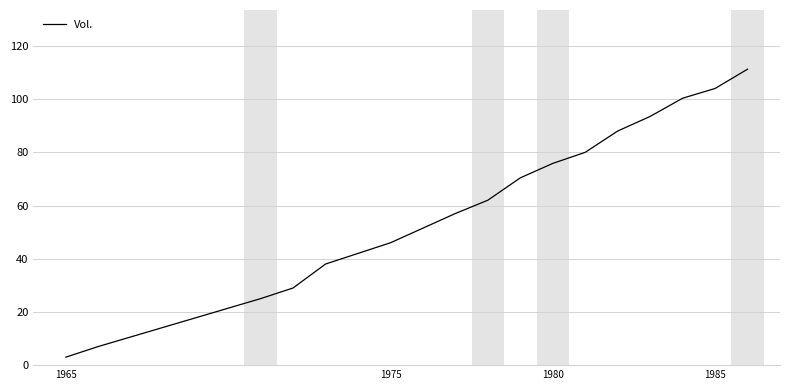

Does the chart have visible grid lines?

Yes